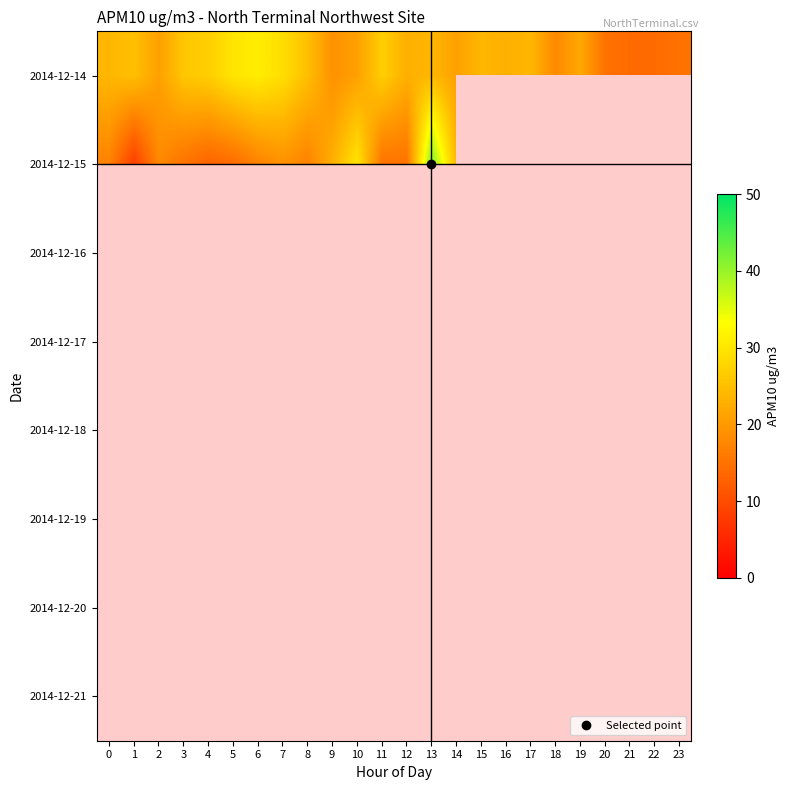

At how many categories does at least one series exceed 35?

1